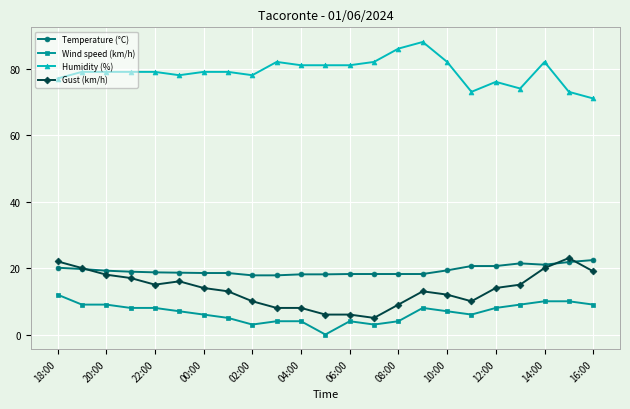

How many lines are shown in the chart?

4